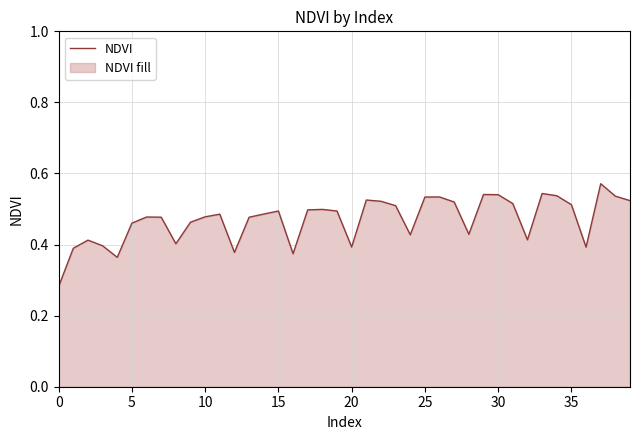

What is the sum of all values?

18.8